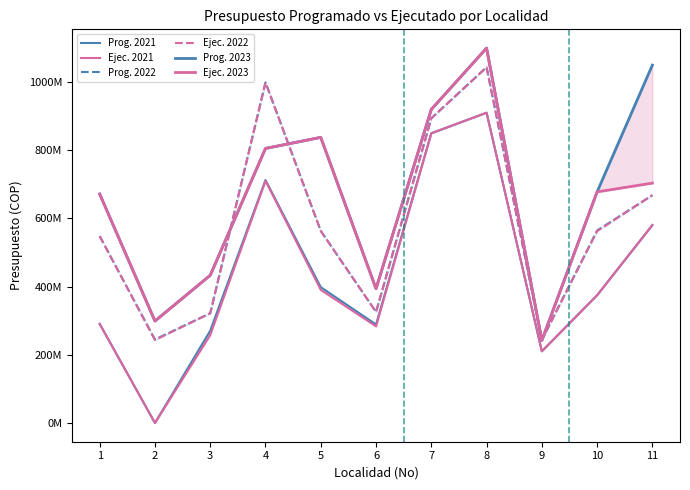

In Ejec. 2023, how many points are higher than both neighbors (excluding endpoints)?

2